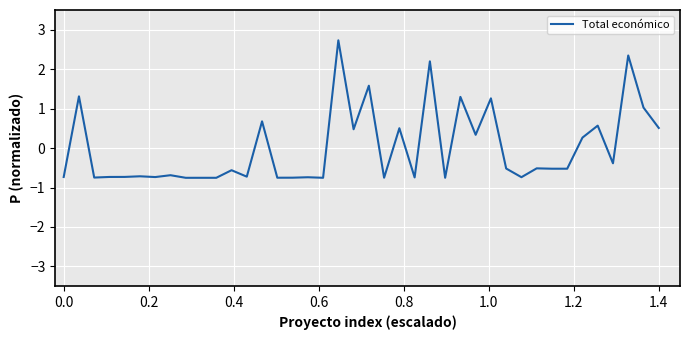

How many values are above zero?

15